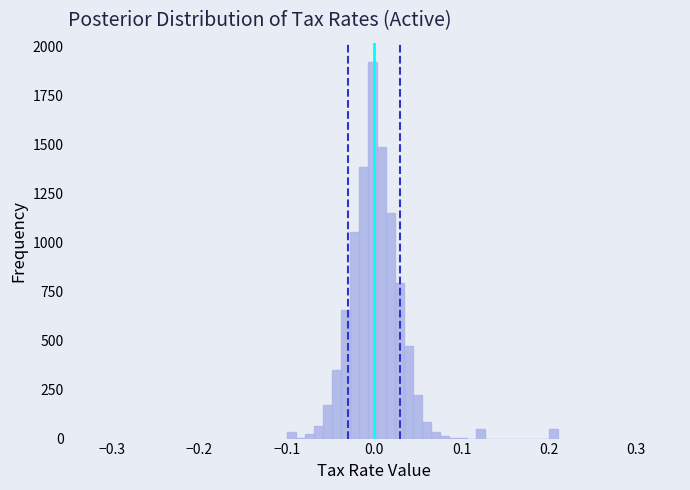

Around what value on the x-axis is the tallest bar? Give the approximate position of its centre, as read against the axis.

0.00